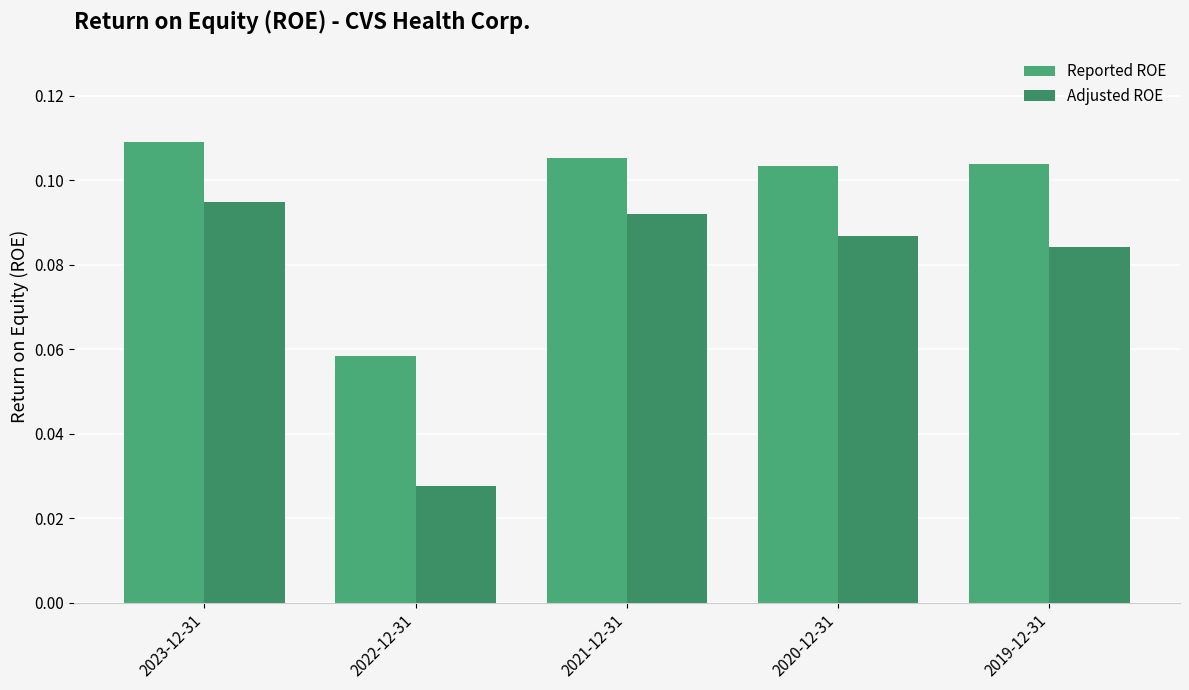

The Reported ROE series shows 0.1 at 2023-12-31. True or false?

False